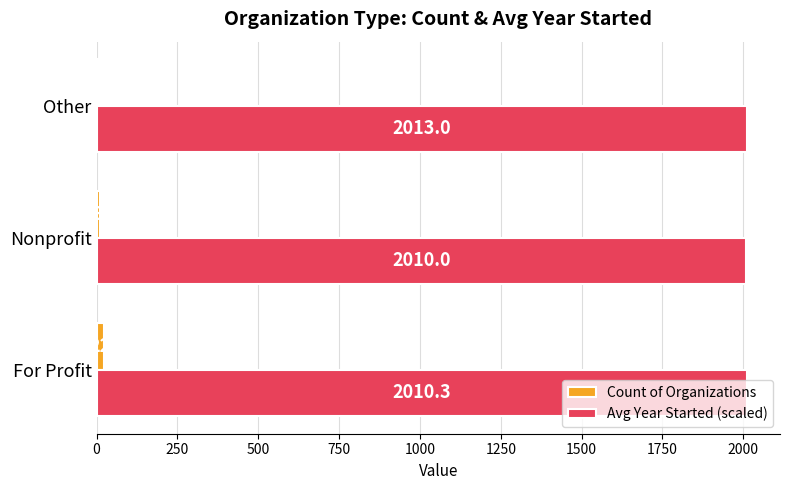

What is the maximum value shown in the chart?

2013.0